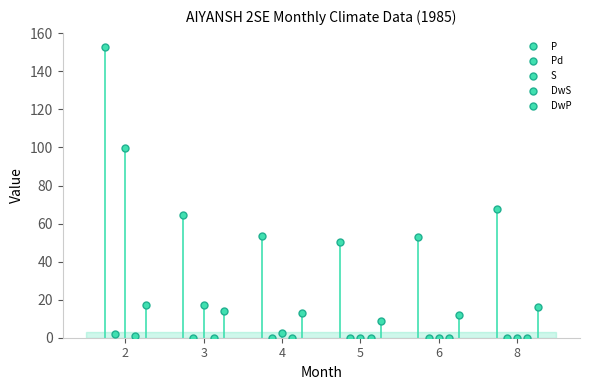

Which series has the widest spread of values?

P